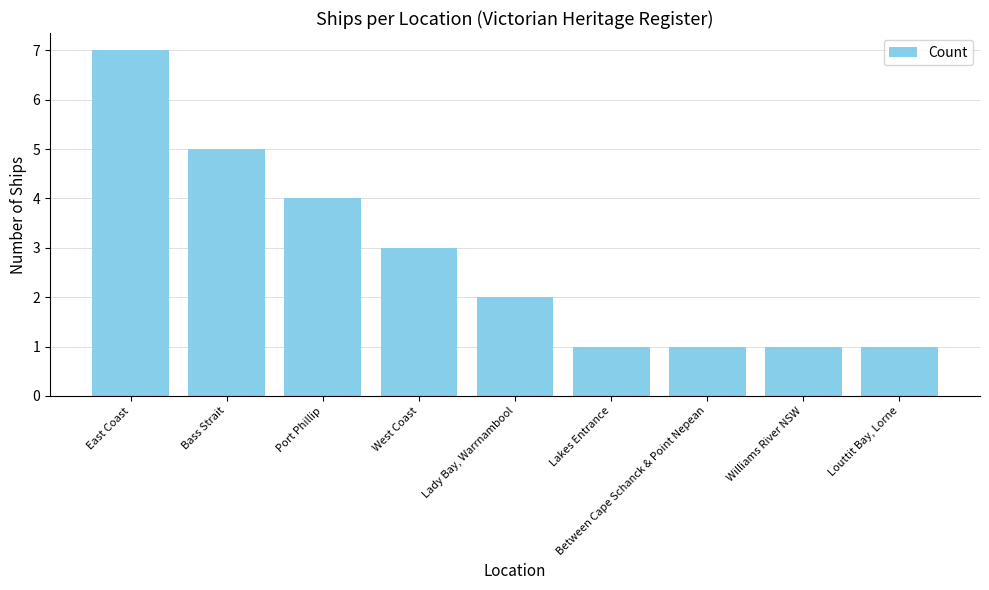

How many distinct data groups are displayed?

1